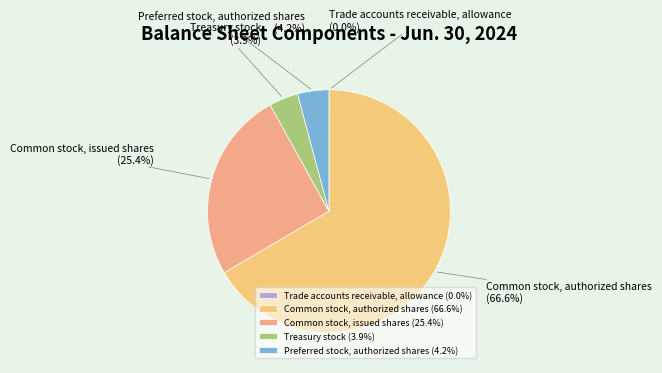

Which has a higher value, Common stock, issued shares or Preferred stock, authorized shares?

Common stock, issued shares